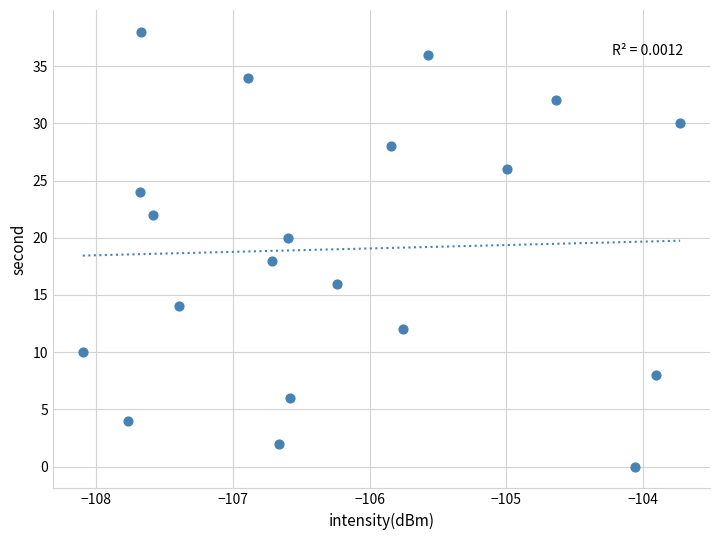

What is the range of Y values (max minus min)?

38